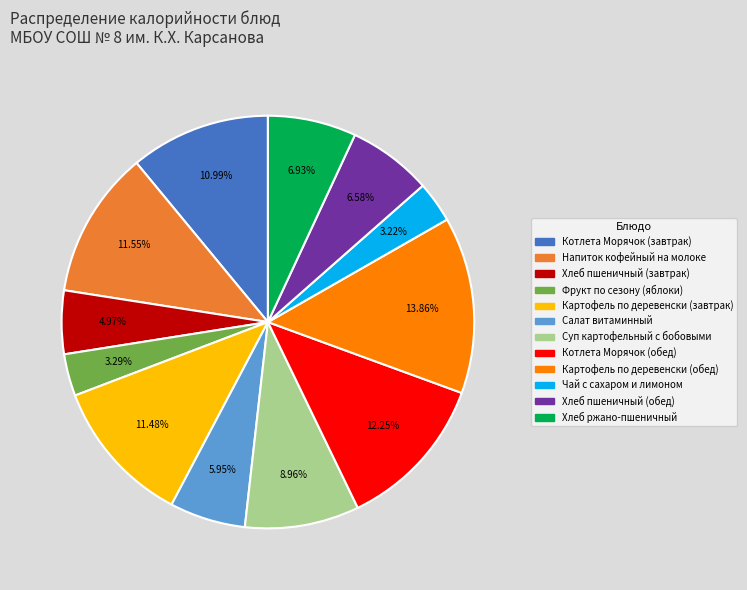

Which slice is the largest?

Картофель по деревенски (обед)